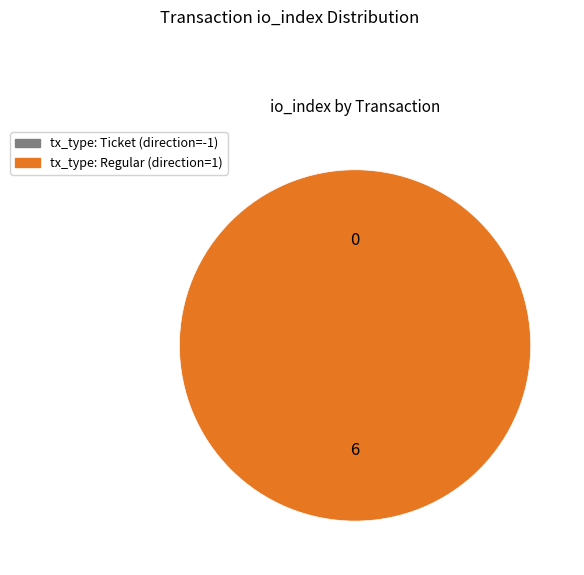

The tx_type: Ticket (direction=-1) slice represents 1% of the pie. True or false?

False